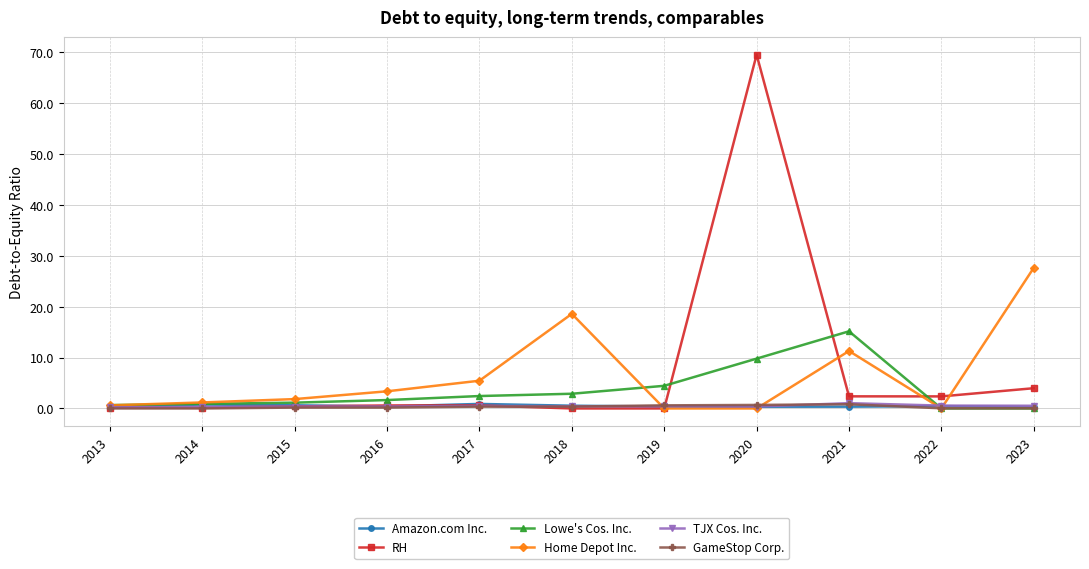

What is the approximate value of TJX Cos. Inc. at 2016?

0.4